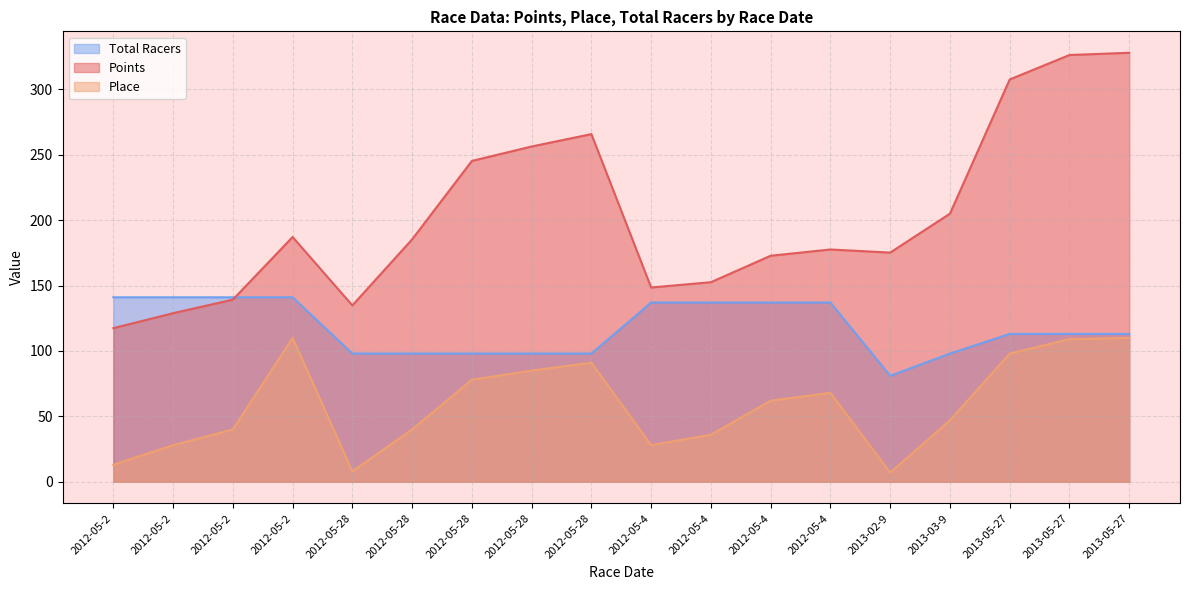

How many data points in Place are above 62?

8